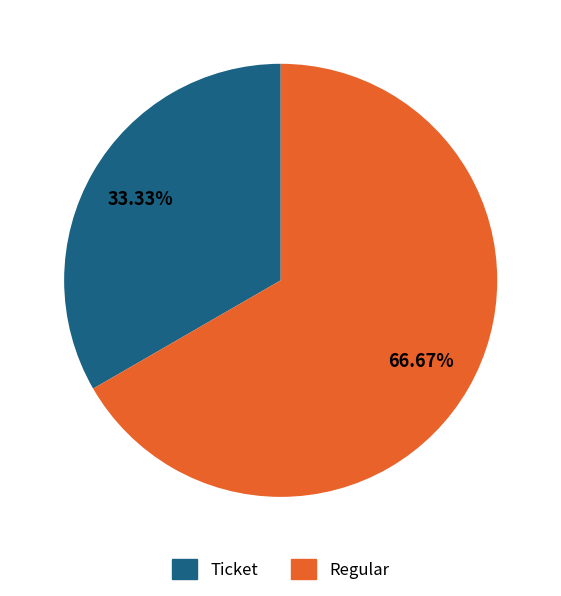

Which slice is the largest?

Regular